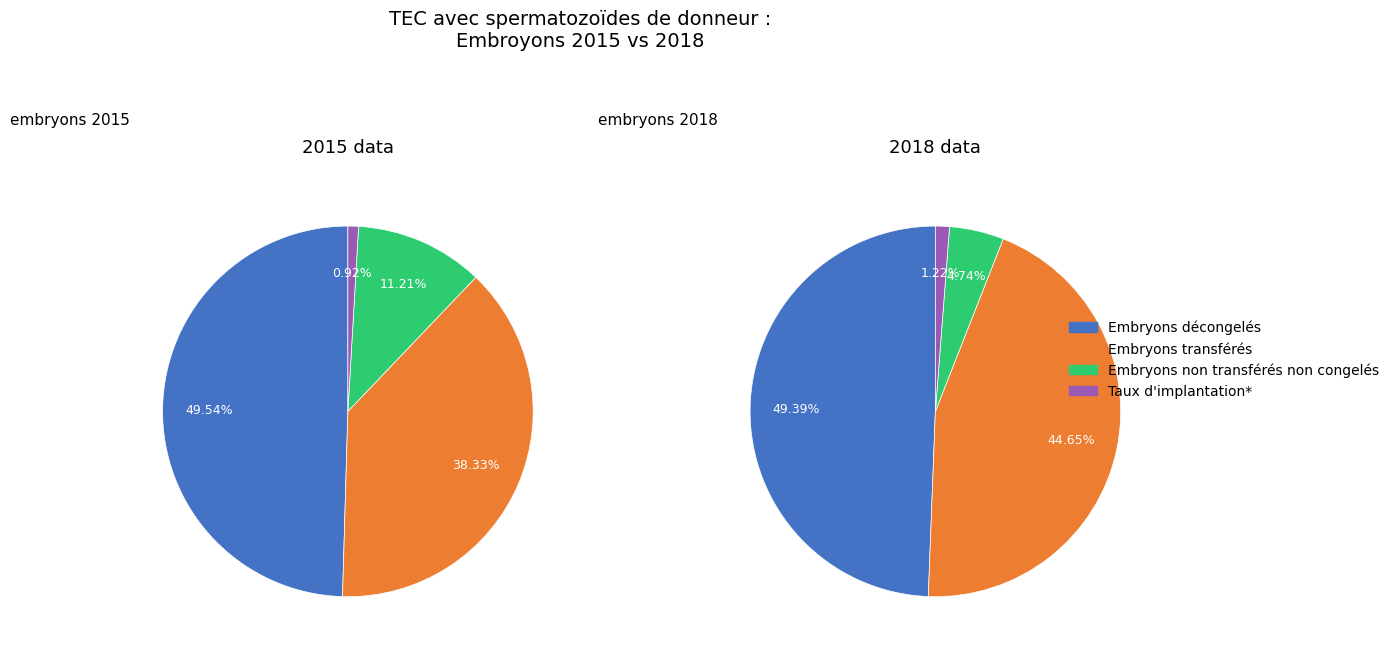

Does values_2018 represent more than half of the total?

No